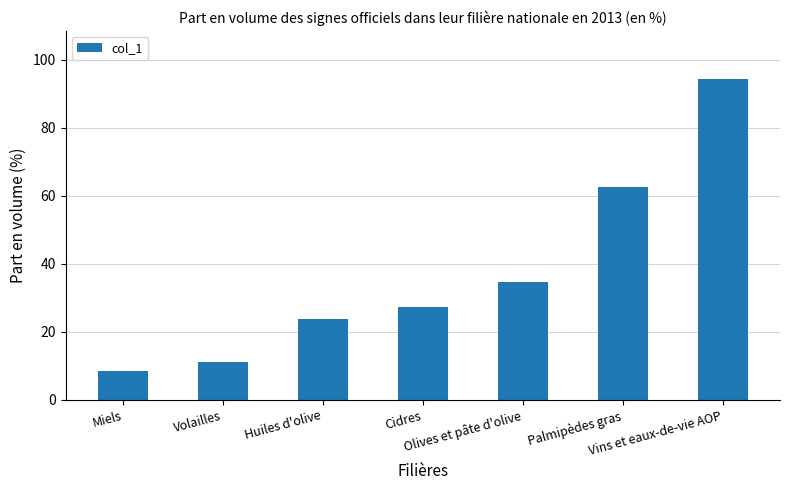

How many bars are there in total?

7